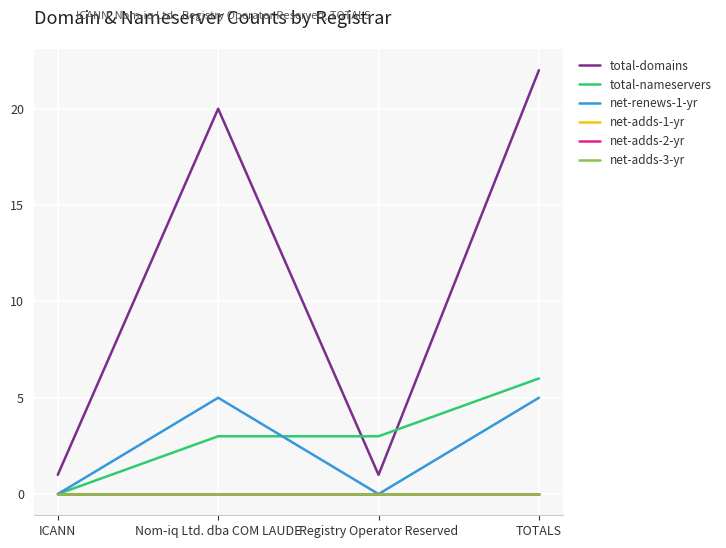

The value of total-nameservers at Registry Operator Reserved is 2. True or false?

False